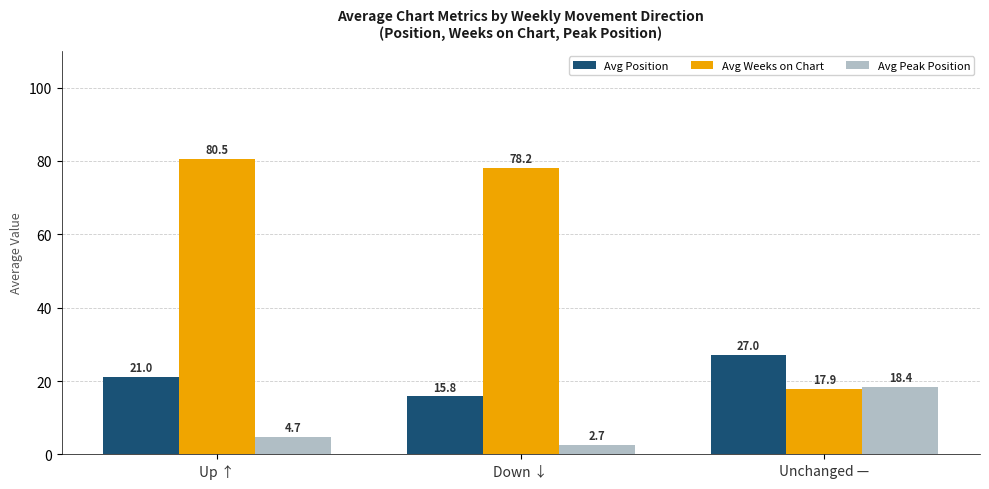

Where is Avg Peak Position nearest to the value 10?

Up ↑